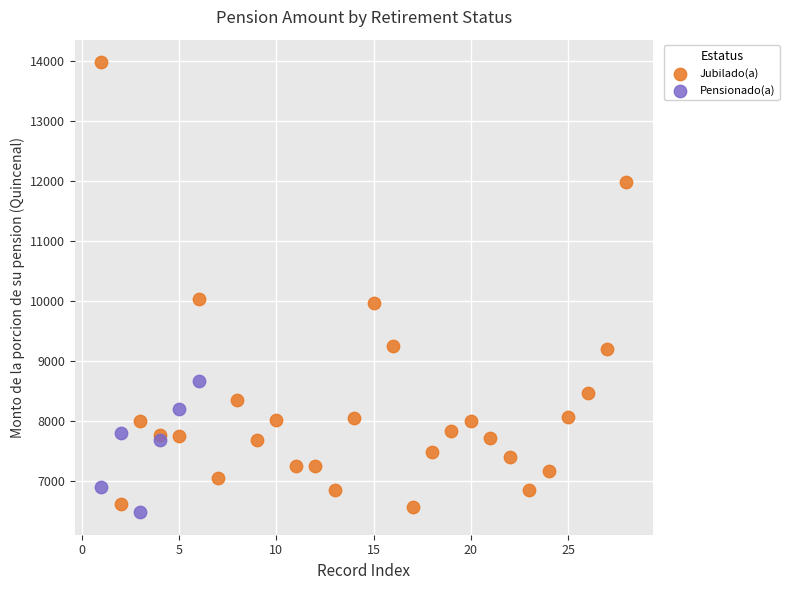

Which series has the widest spread of Y values?

Jubilado(a)